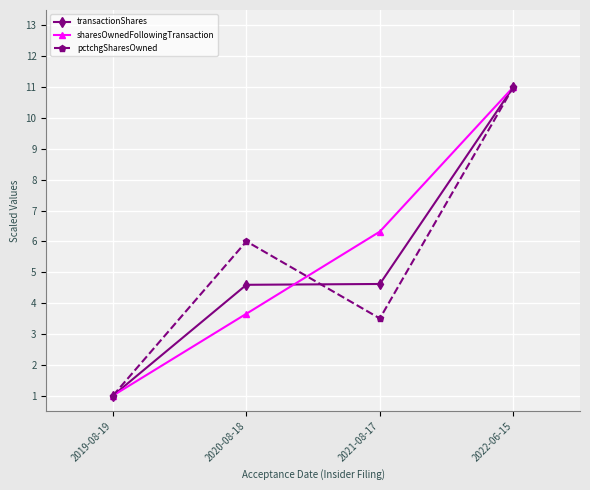

At 2021-08-17, list the series in order from largest to smallest.

sharesOwnedFollowingTransaction, transactionShares, pctchgSharesOwned